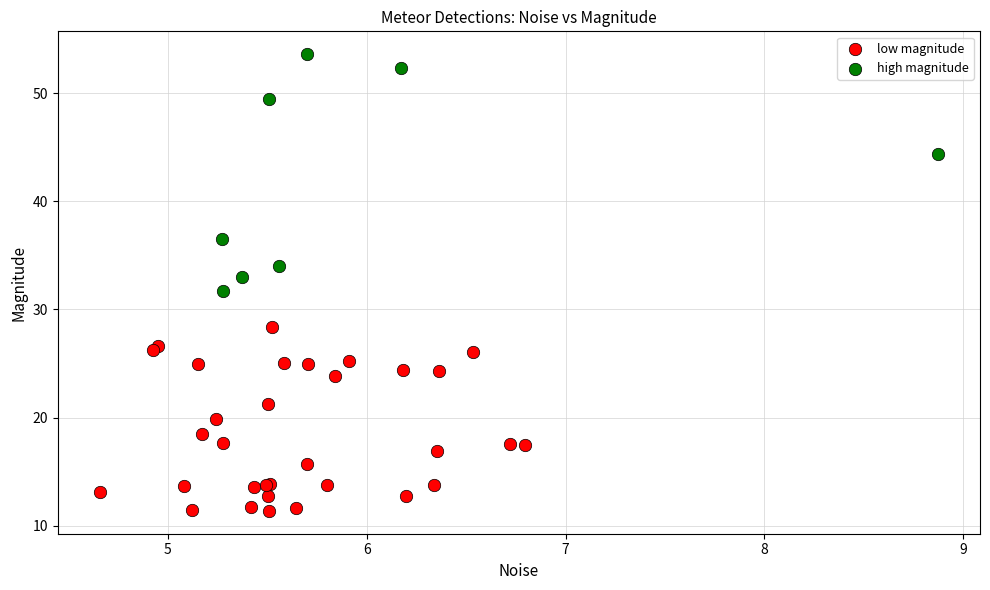

Which series reaches the minimum Y coordinate?

low magnitude